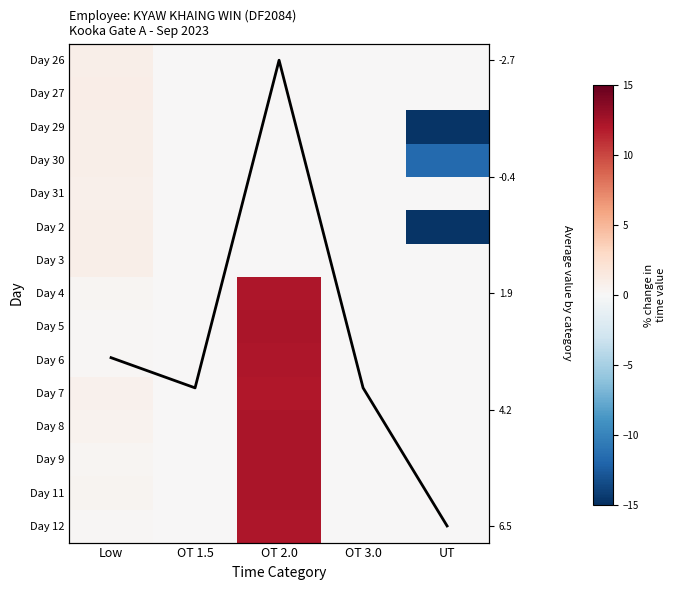

Is it true that Day 31 equals 0.0 at OT 2.0?

True